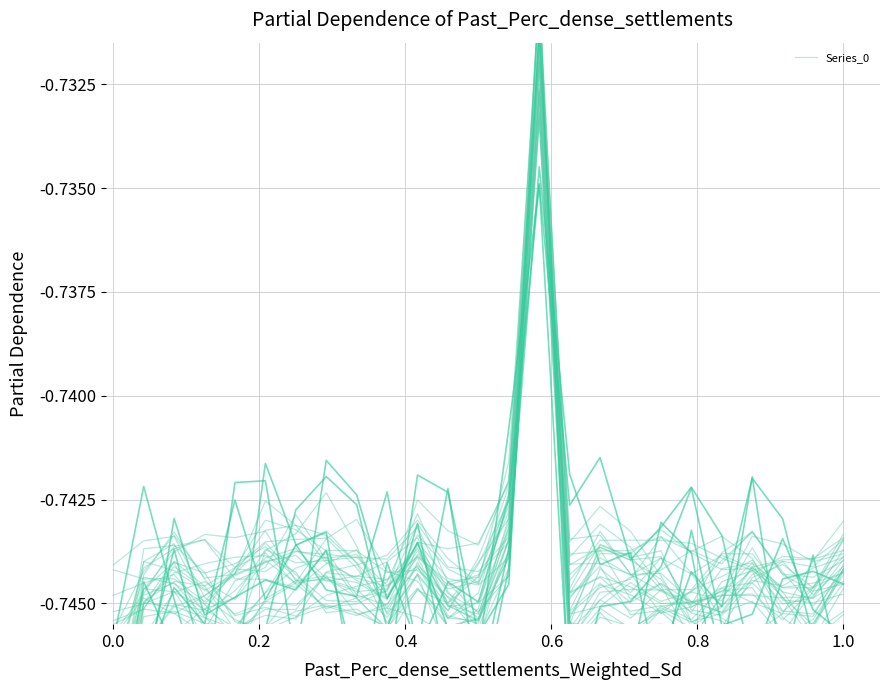

How many points are higher than both their immediate neighbors (excluding endpoints)?

6